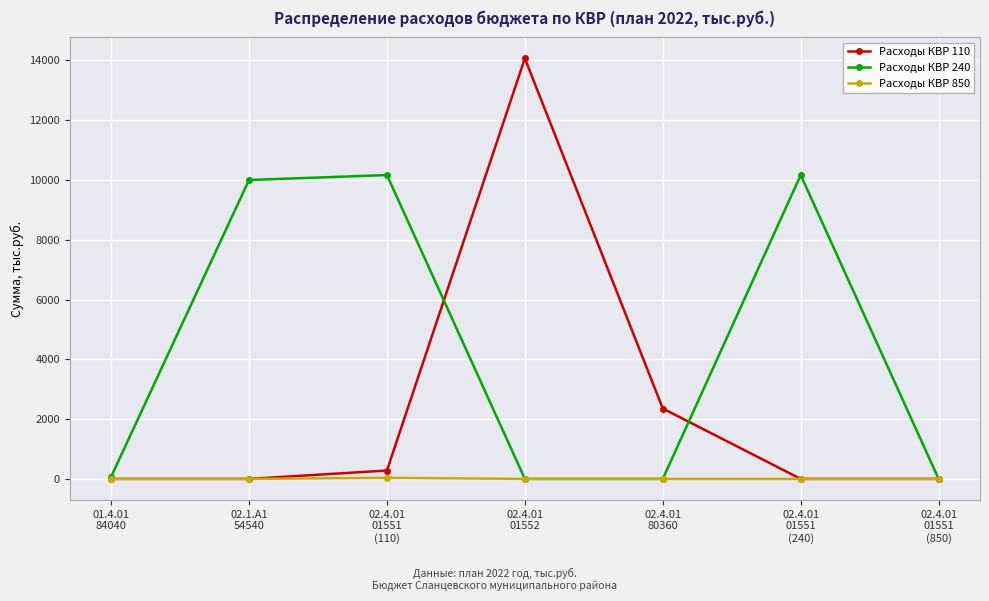

Rank the series by their maximum value, from lowest to highest.

Расходы КВР 850, Расходы КВР 240, Расходы КВР 110